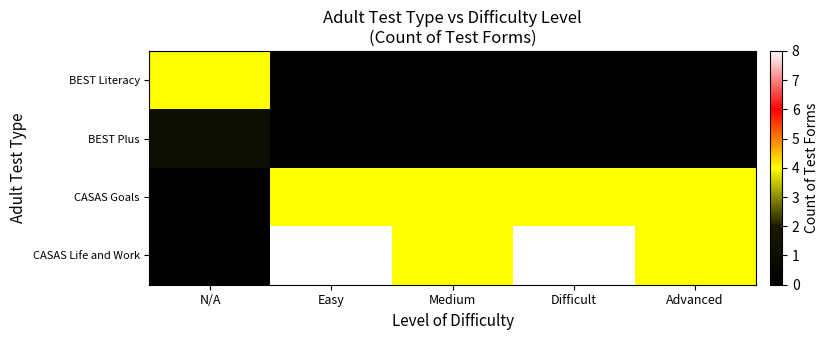

Which has a higher value, Medium or Difficult?

Medium